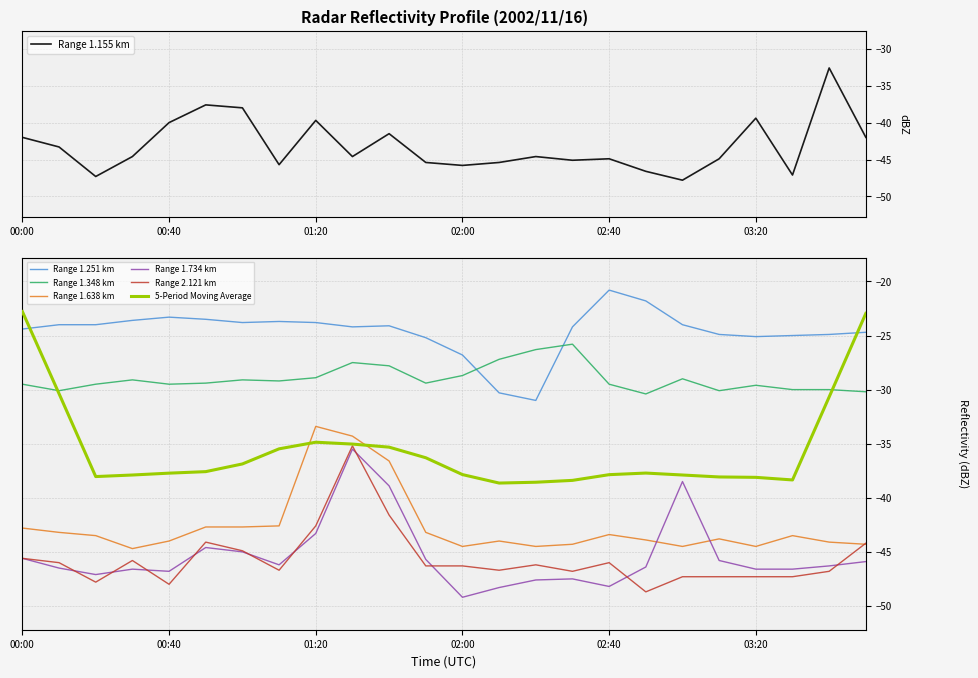

The 5-Period Moving Average series shows -22.8 at 00:00. True or false?

True